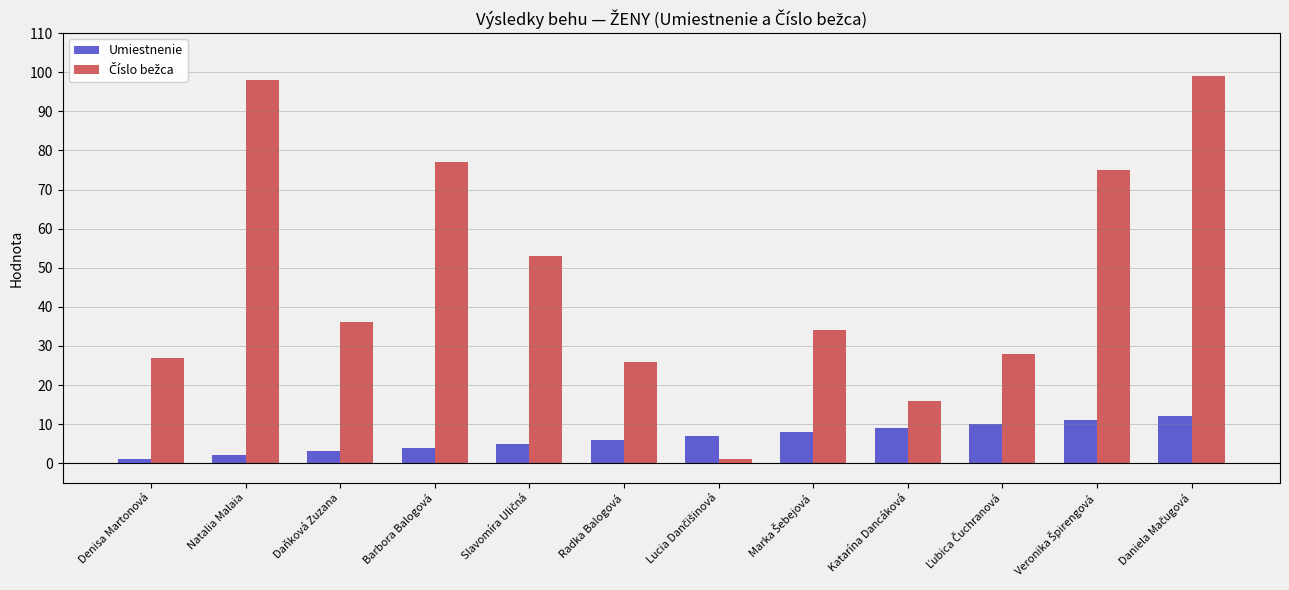

What is the value of the Umiestnenie bar at the 3rd from the left?

3